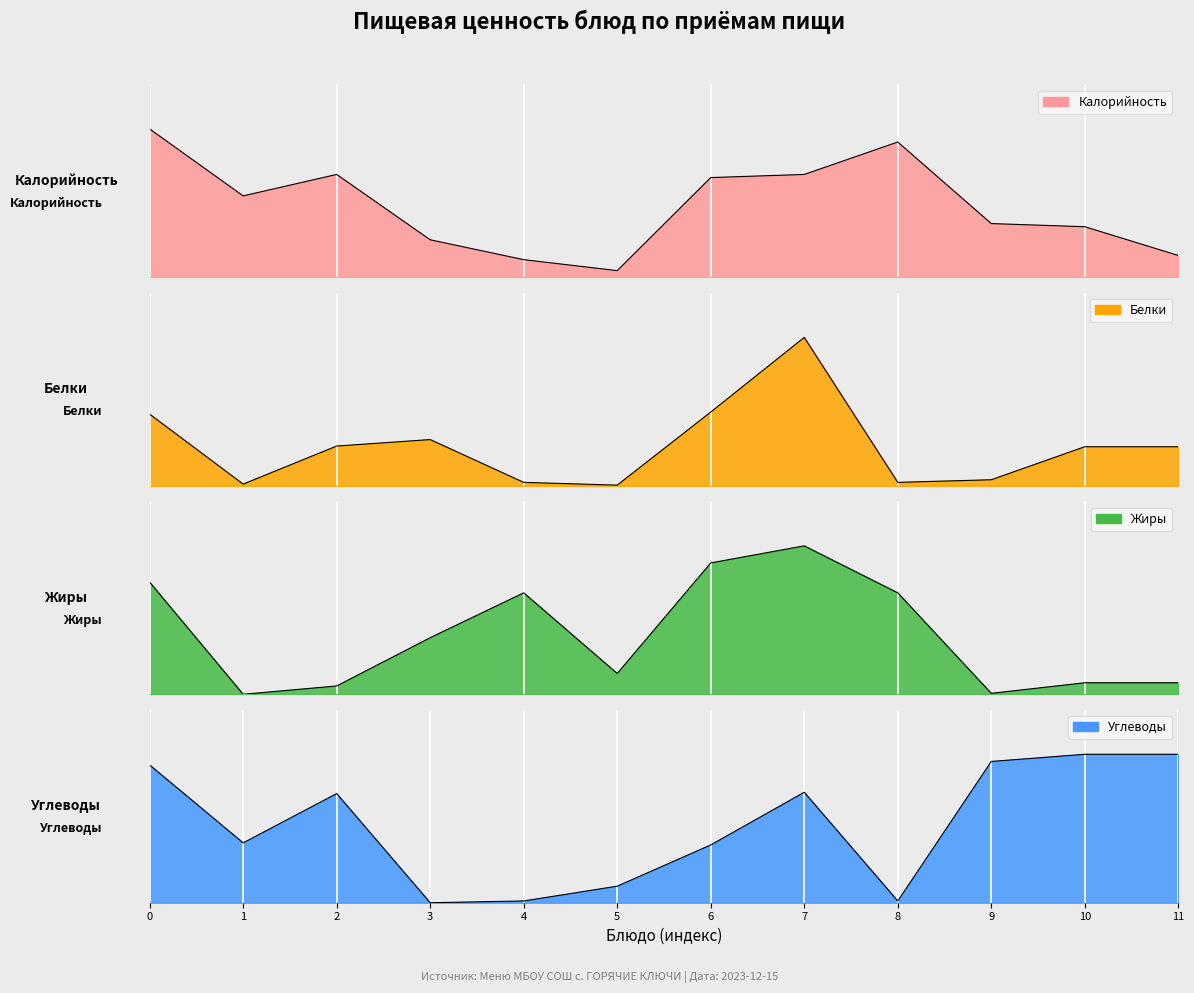

True or false: Белки and Калорийность cross at least once.

False